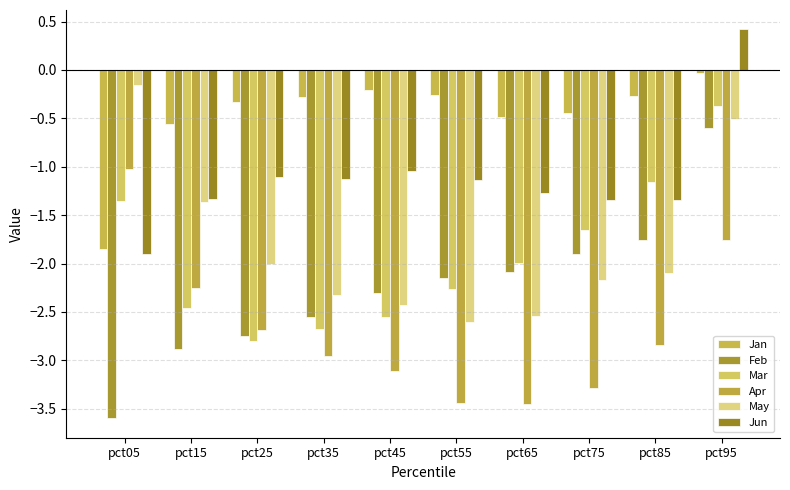

What value does the May series have at pct55?

-2.6